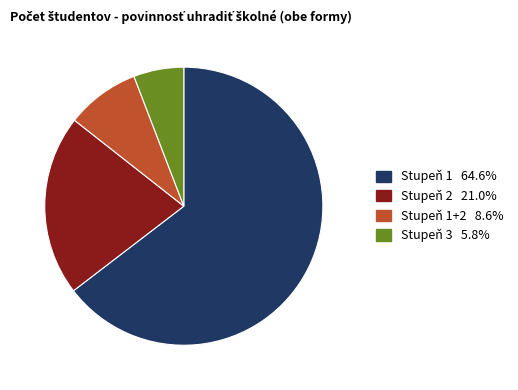

How many segments does this pie chart have?

4